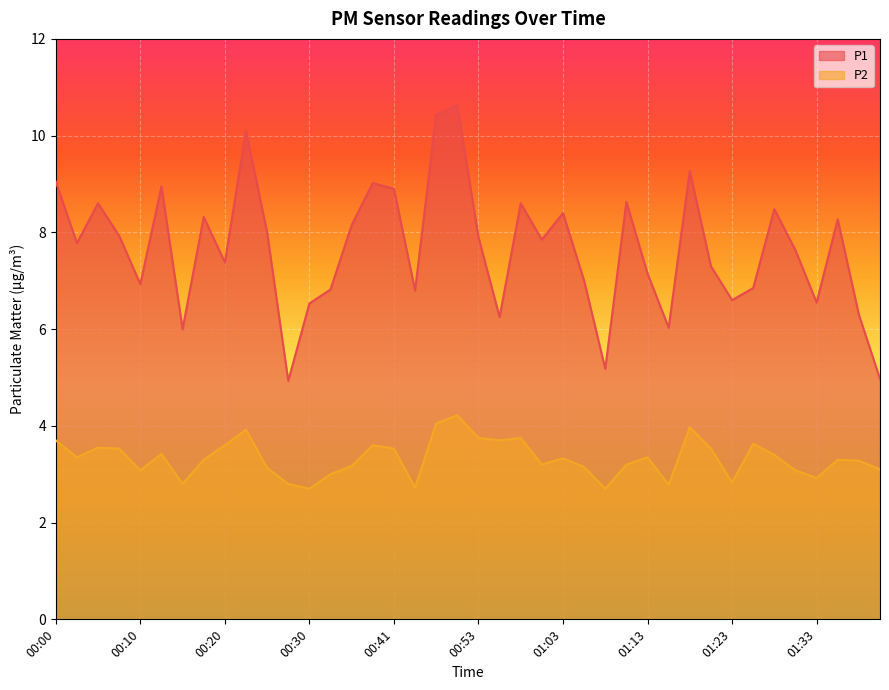

At how many categories does at least one series exceed 8?

16